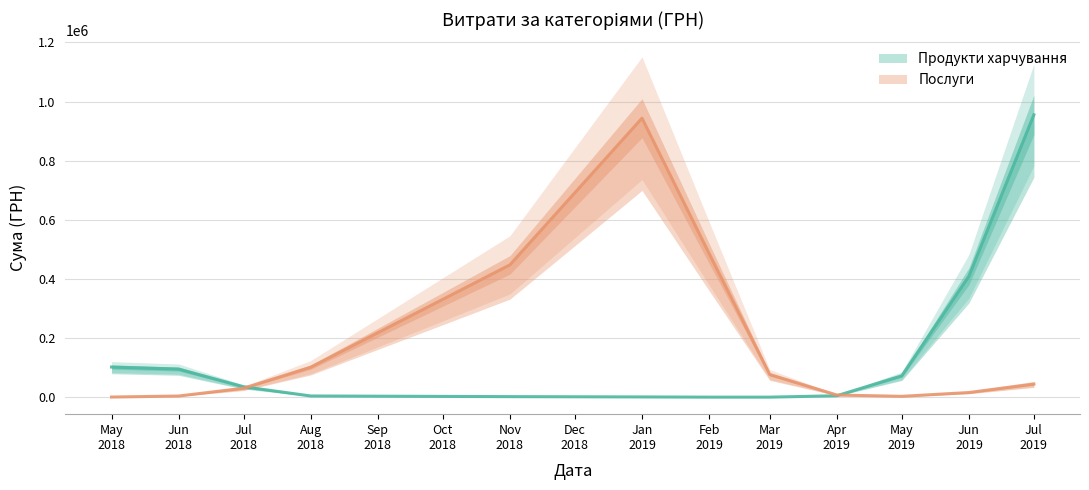

What is the sum of all Послуги values?

2160394.6